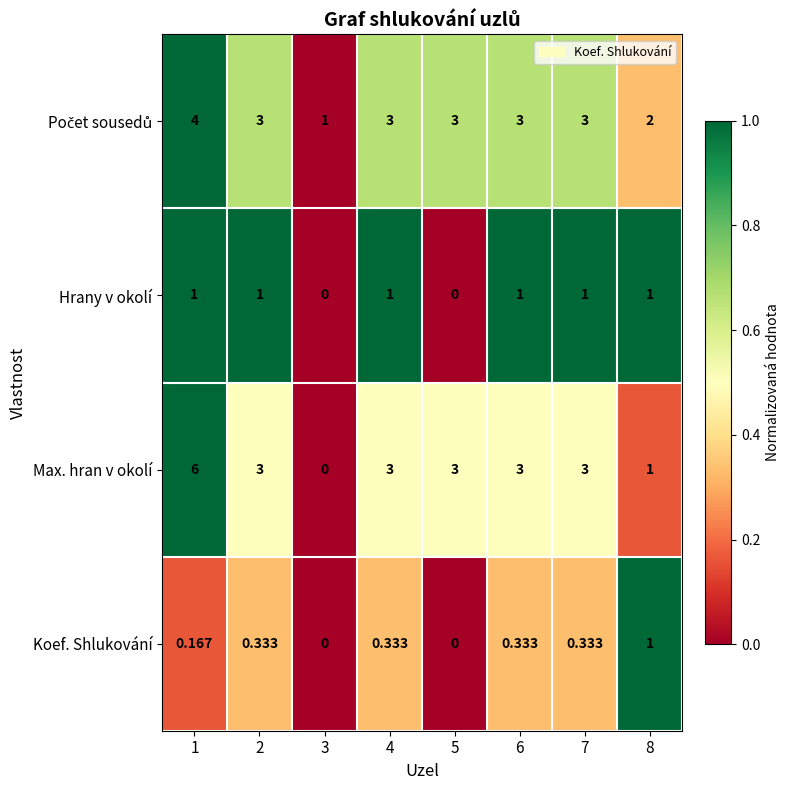

Which series has the widest spread of values?

Max. hran v okolí